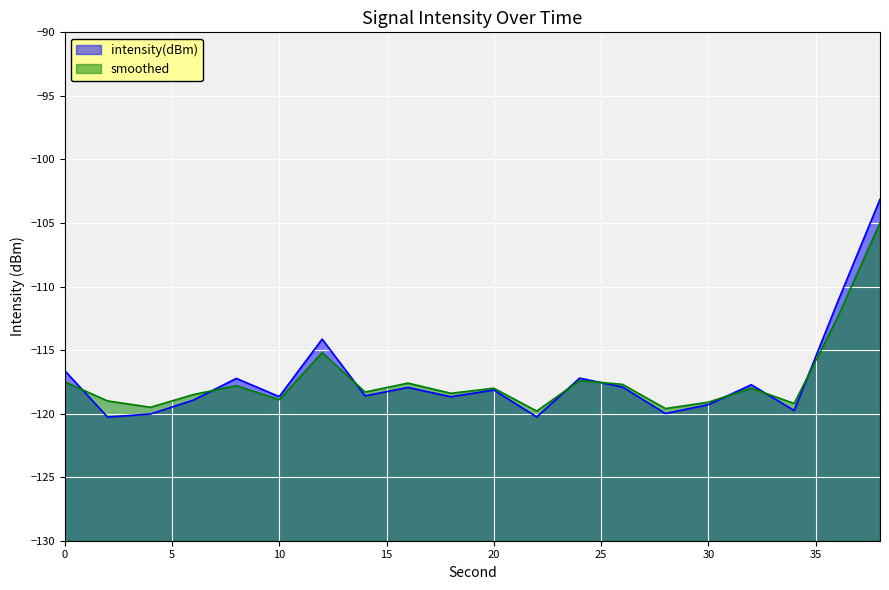

After their last crossing, which series has the higher values: intensity(dBm) or smoothed?

intensity(dBm)